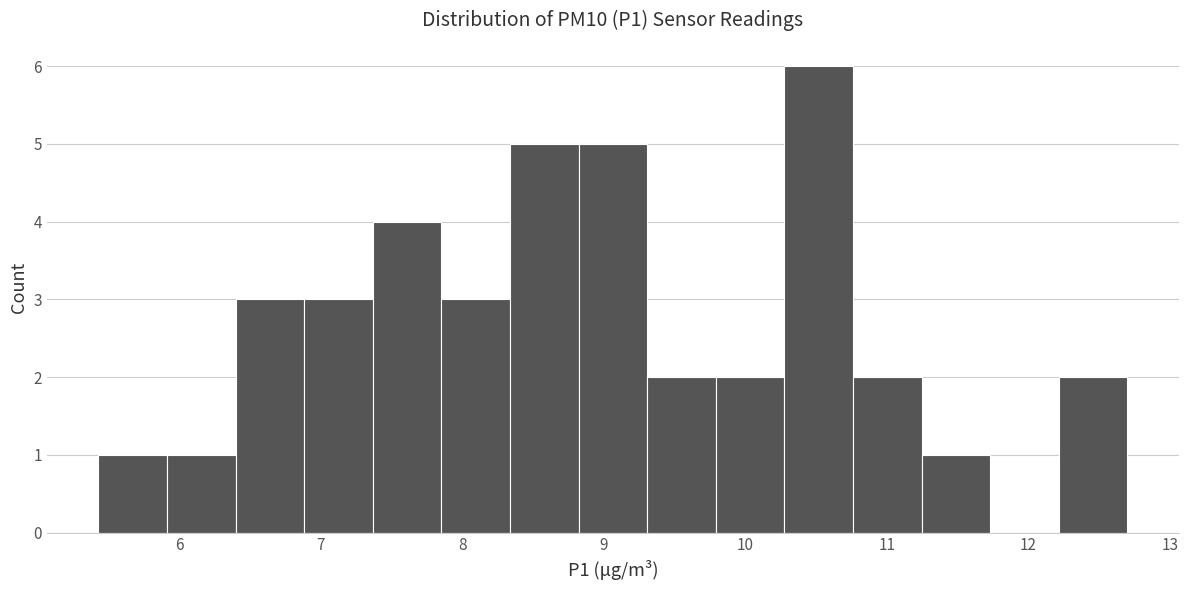

Over which range of the x-axis is the bar tallest?

10.3 to 10.8